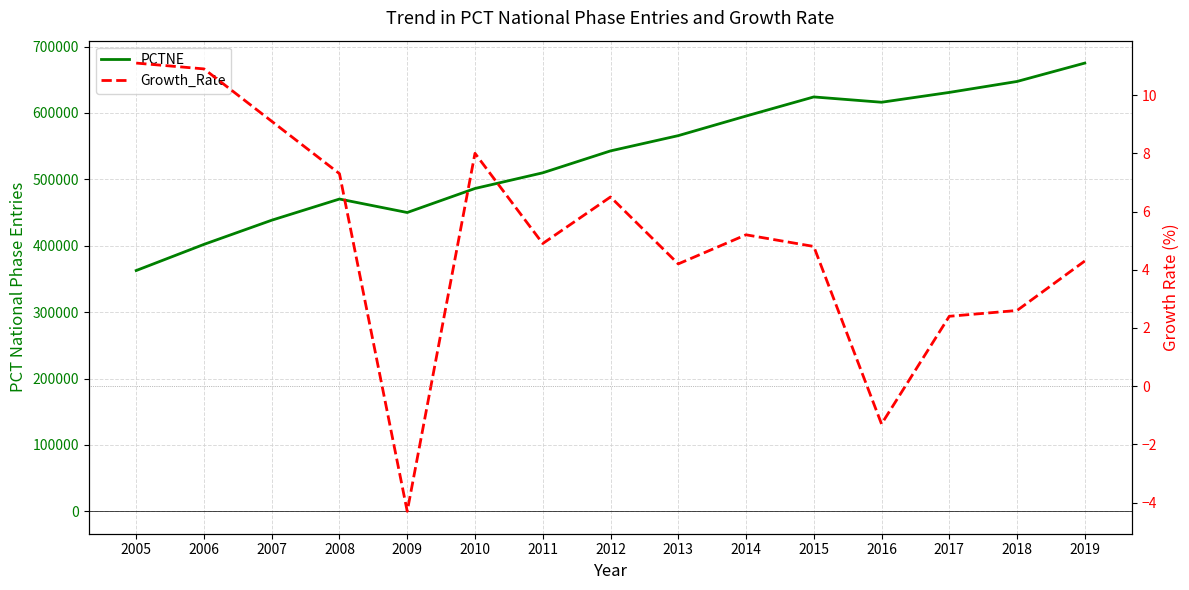

How many data points in PCTNE are above 542900?

7